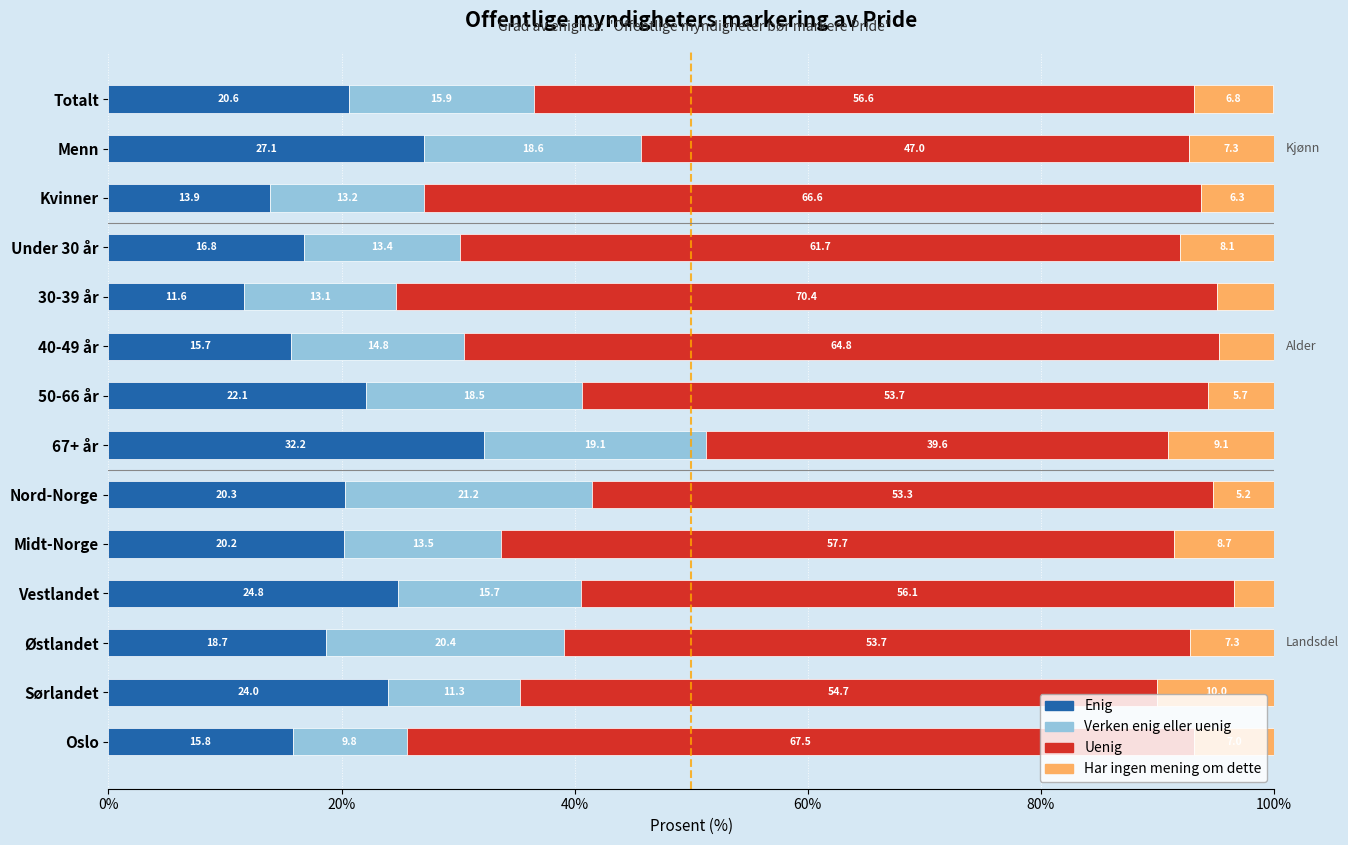

At which label does Enig reach its minimum?

30-39 år